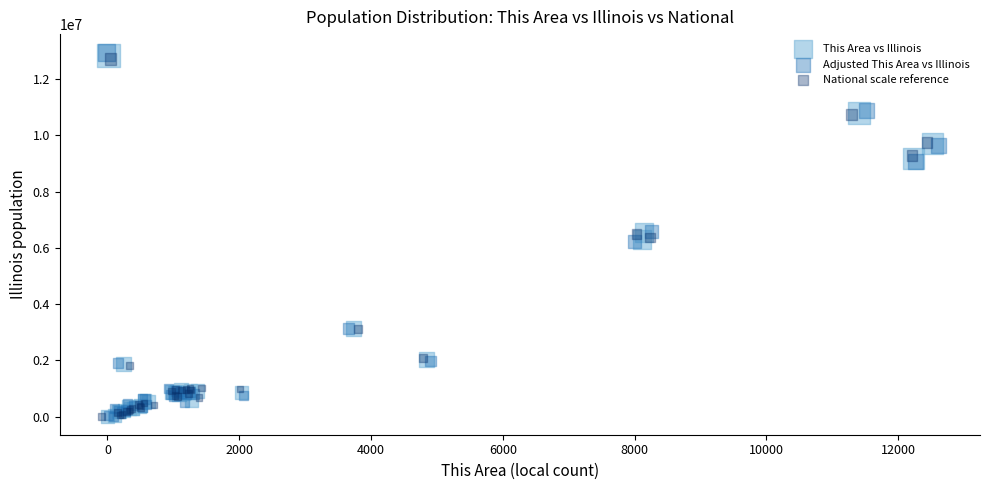

Which series has the widest spread of Y values?

Adjusted This Area vs Illinois